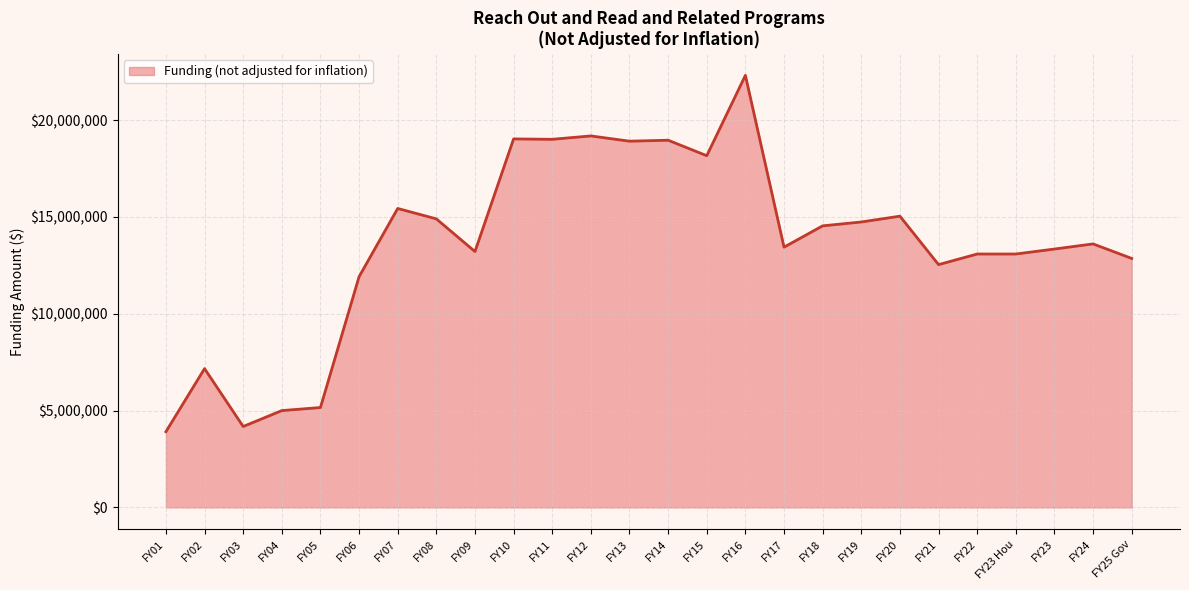

What is the maximum value shown in the chart?

22314890